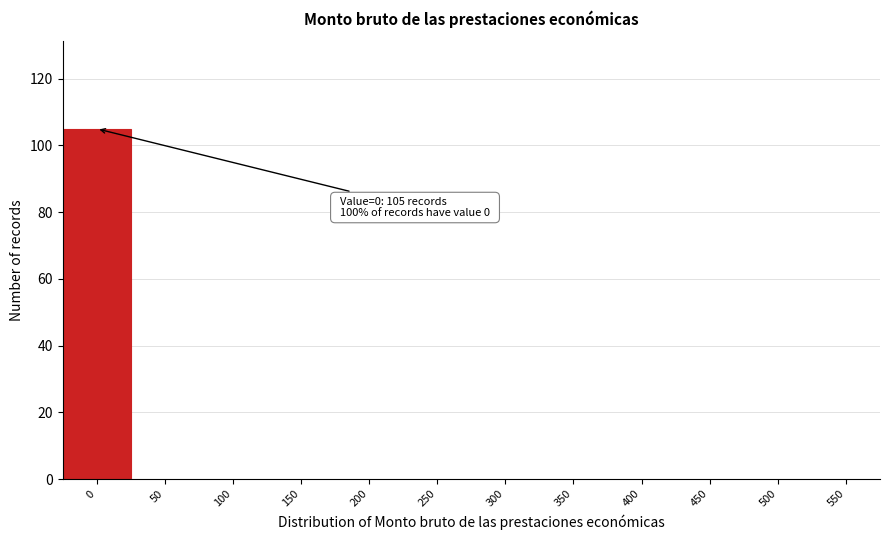

Reading left to right, what are all the values shown in this chart?

0=105	50=0	100=0	150=0	200=0	250=0	300=0	350=0	400=0	450=0	500=0	550=0